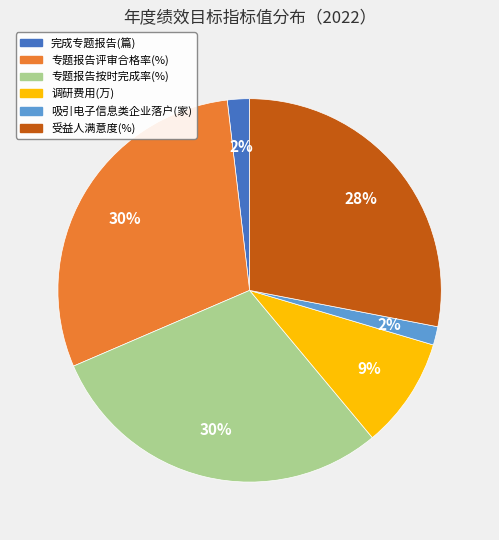

To the nearest percent, what percentage of the pie is 吸引电子信息类企业落户(家)?

2%